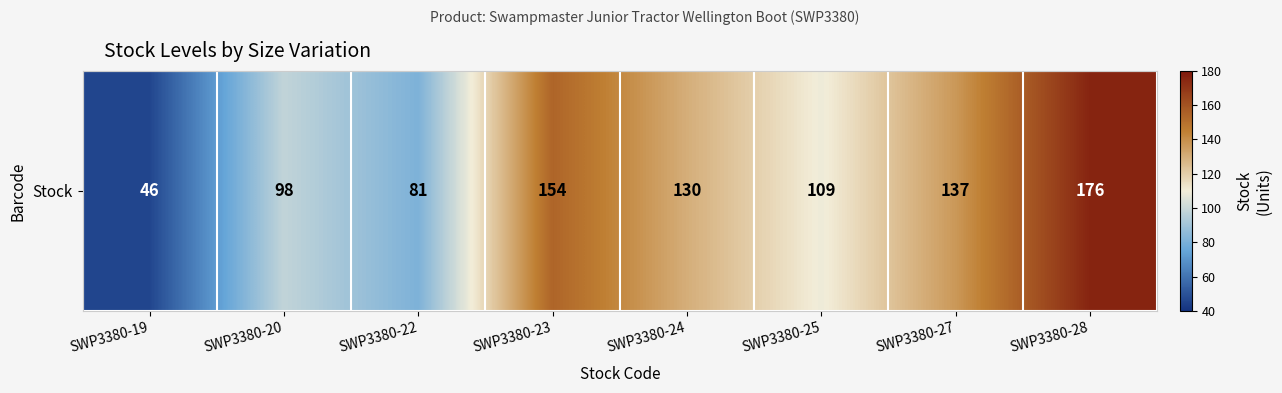

What is the average value?

116